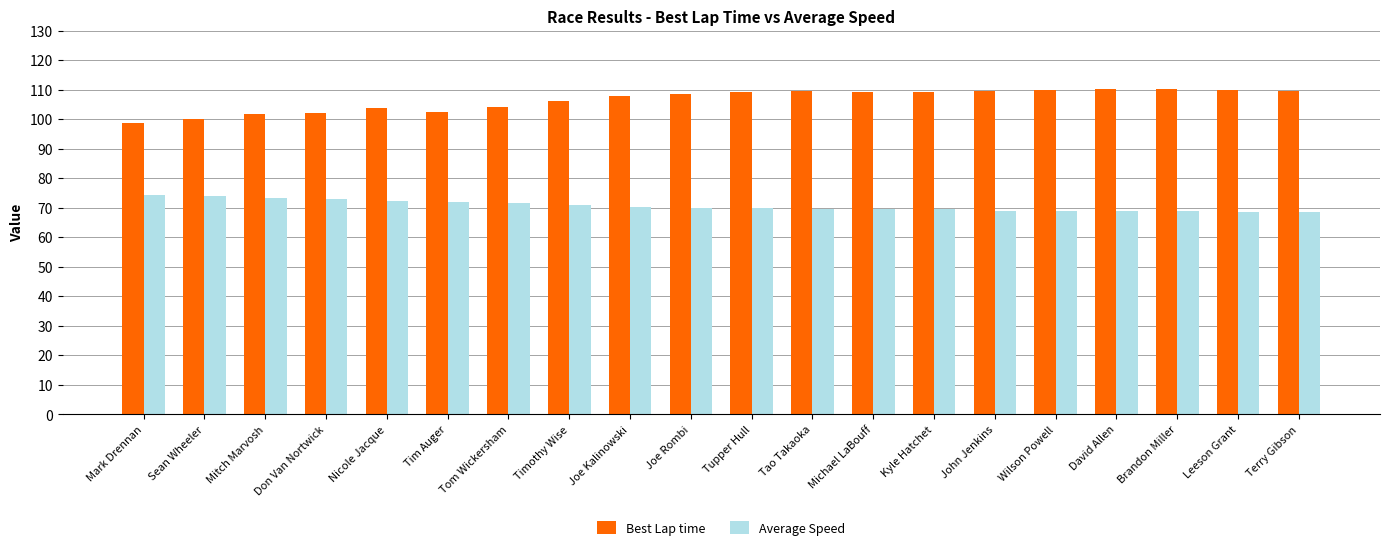

At how many categories does at least one series exceed 79?

20